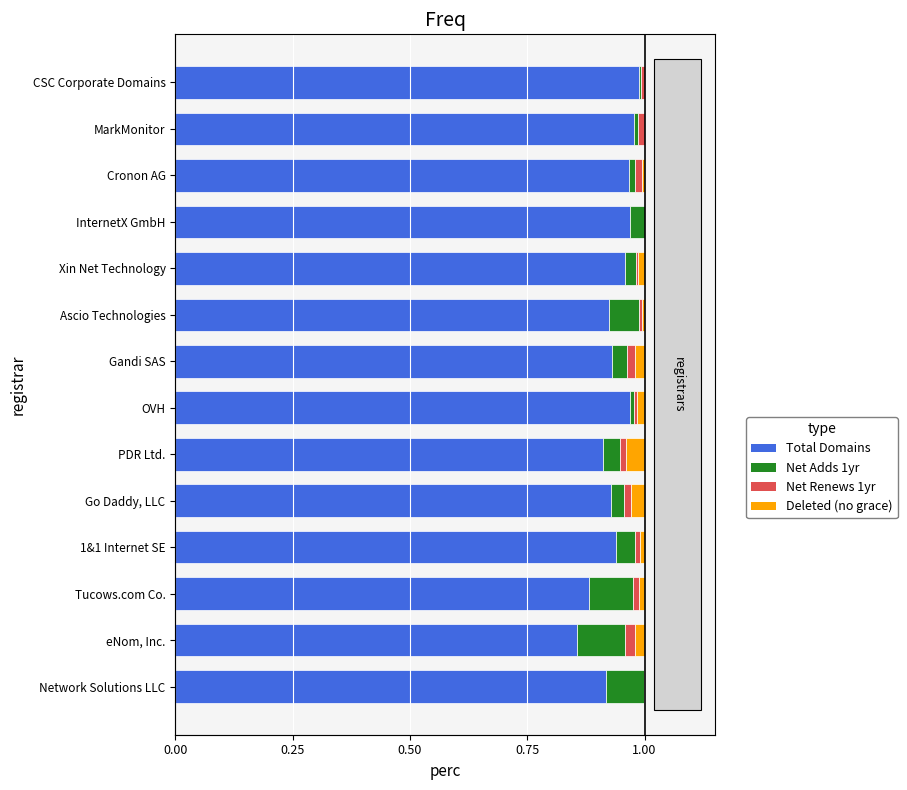

How many distinct data groups are displayed?

4